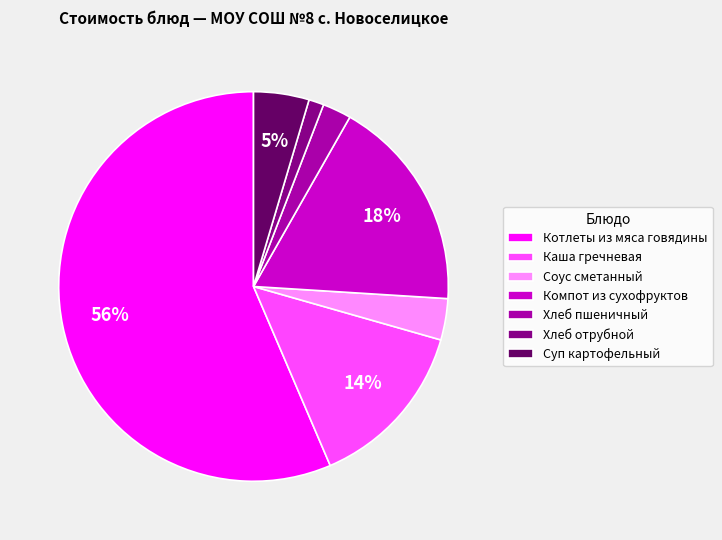

What is the largest slice in the pie chart?

Котлеты из мяса говядины